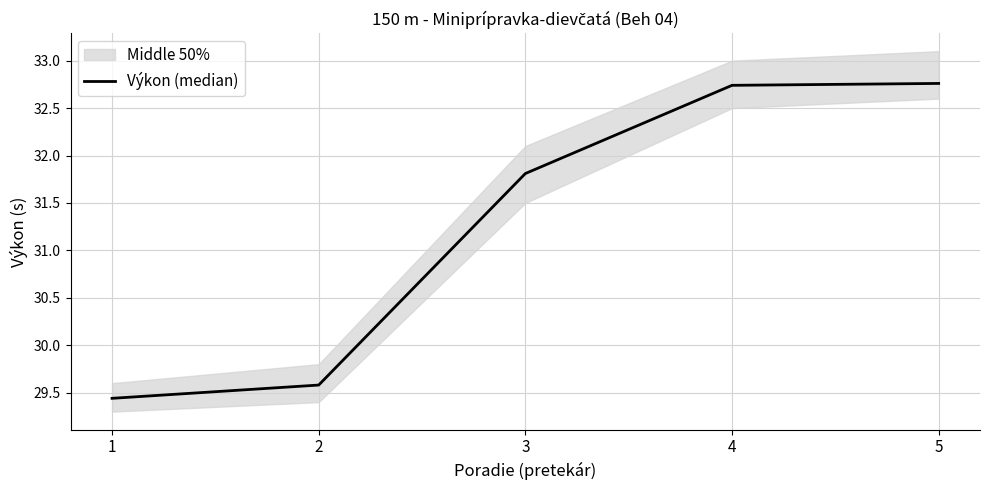

Which label corresponds to the largest value in the chart?

5